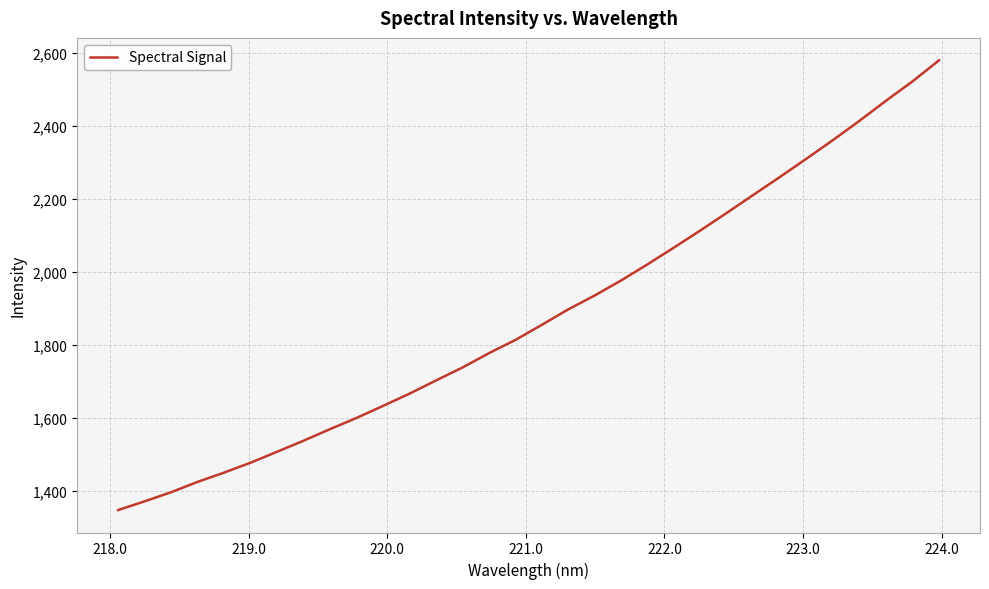

What is the maximum value shown in the chart?

2579.4